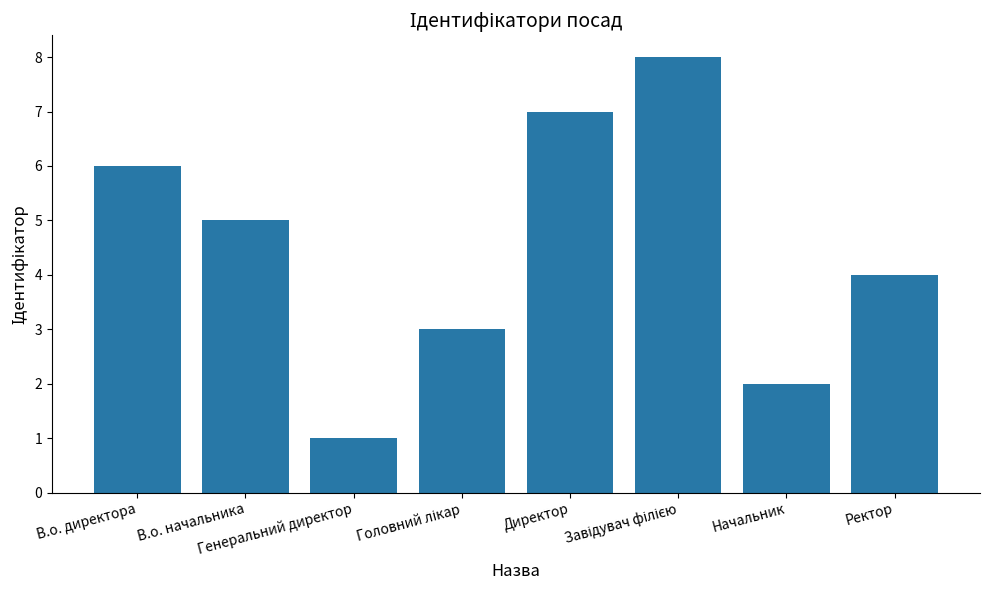

What is the label of the 1st bar from the left?

В.о. директора